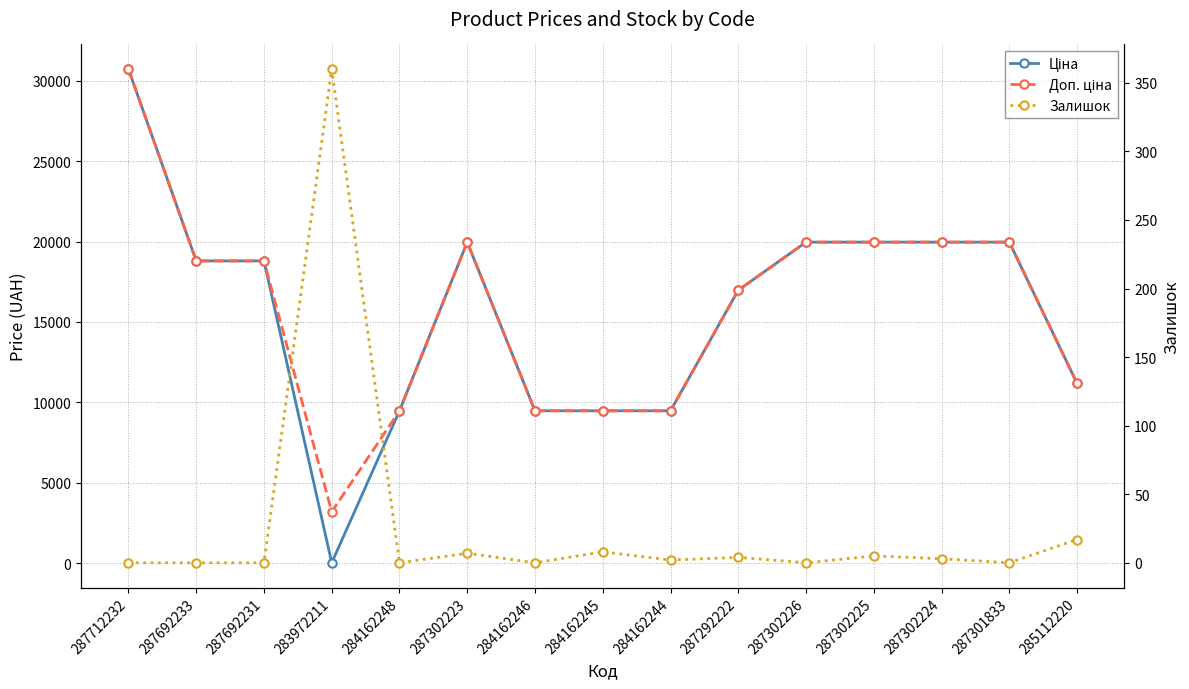

What value does the Доп. ціна series have at 287302223?

19964.2